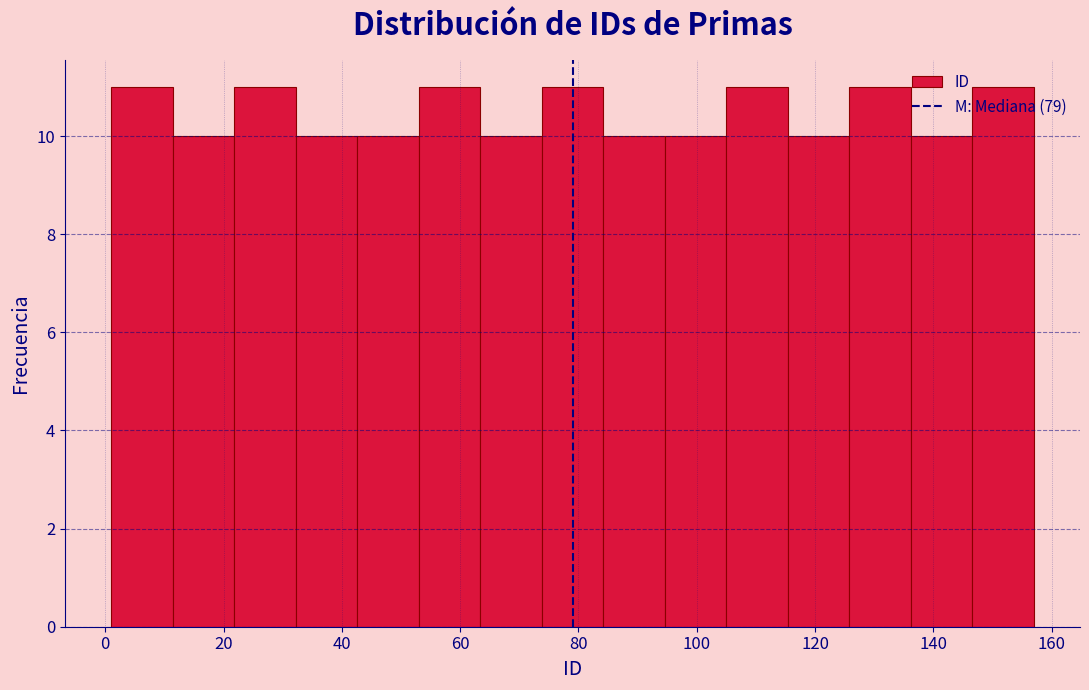

What is the height of the bar covering 63.4 to 73.8 on the x-axis? Neither the bar edges nor the heights are printed on the chart, so give them approximately, as read against the axes.

10